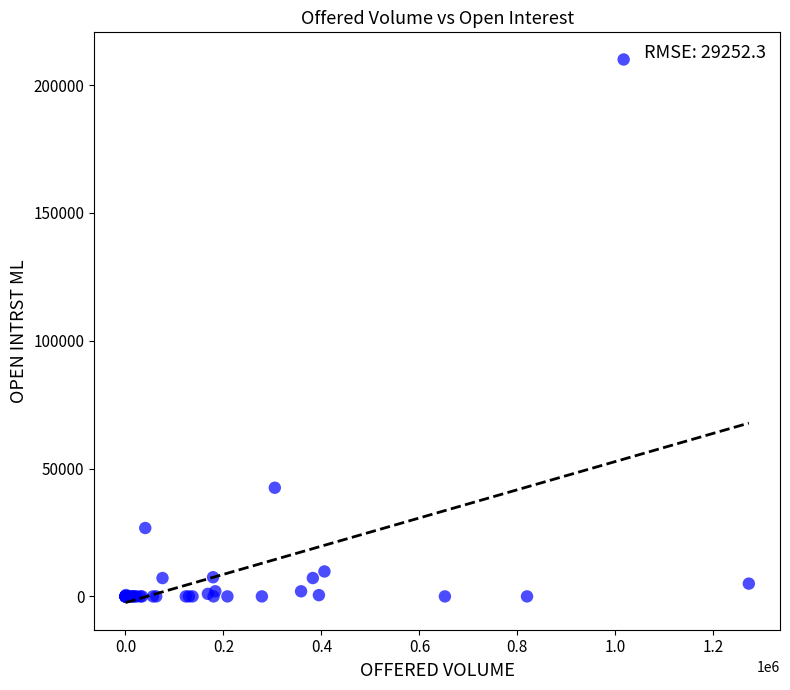

What Y value in the scatter plot is closest to 105000?

42500